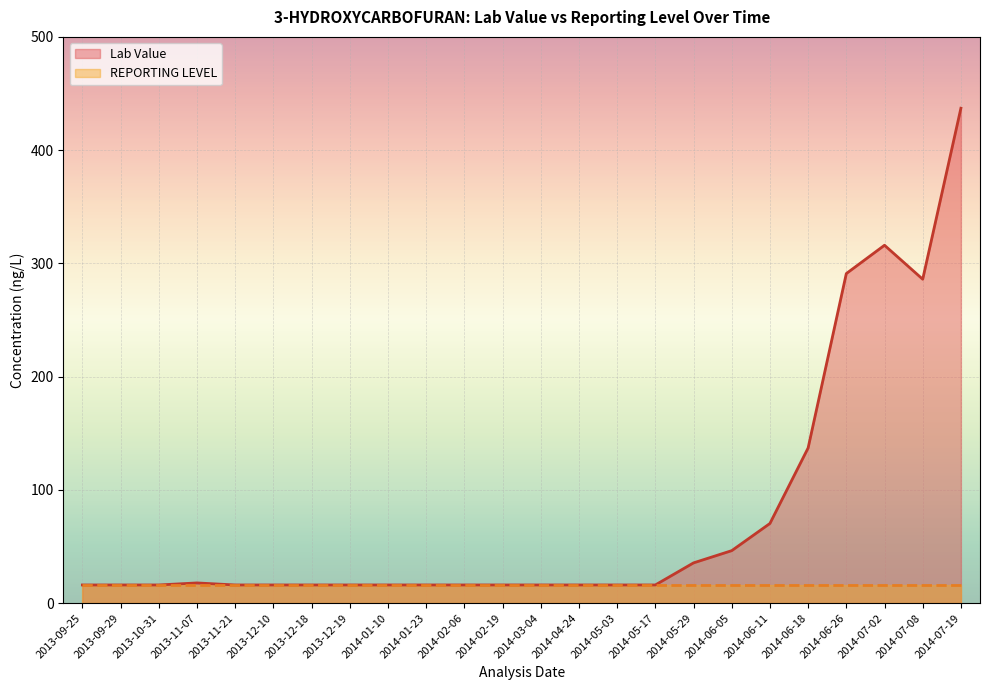

Reading right to left, list all the values displayed in this chart.

Lab Value: 437.0	286.0	316.0	291.0	137.0	70.3	46.3	35.5	16.0	16.0	16.0	16.0	16.0	16.0	16.0	16.0	16.0	16.0	16.0	16.0	17.8	16.0	16.0	16.0
REPORTING LEVEL: 16.0	16.0	16.0	16.0	16.0	16.0	16.0	16.0	16.0	16.0	16.0	16.0	16.0	16.0	16.0	16.0	16.0	16.0	16.0	16.0	16.0	16.0	16.0	16.0